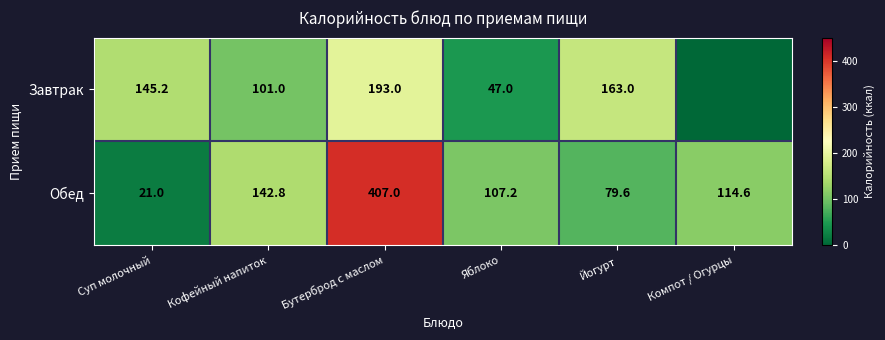

At which label does Обед reach its minimum?

Суп молочный